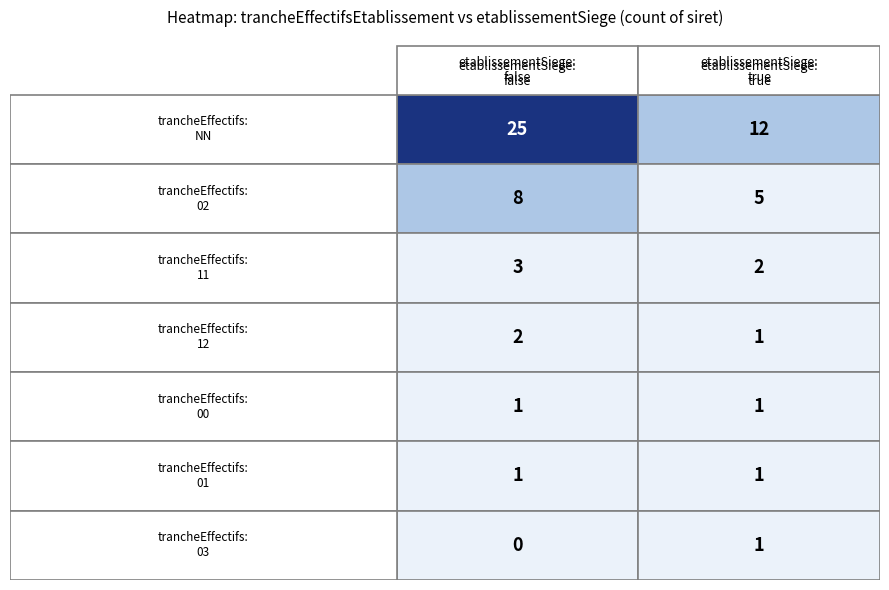

Rank the series at 6 from highest to lowest value.

true, false